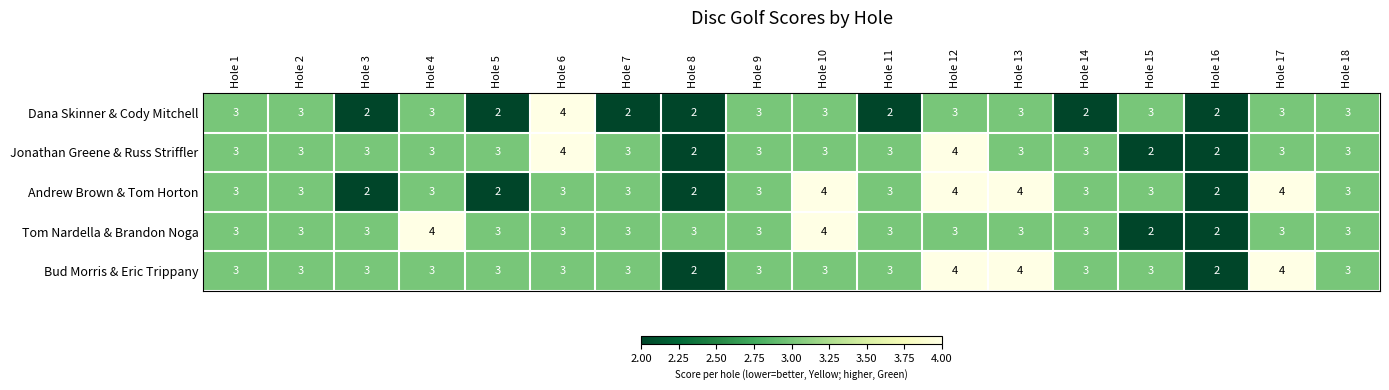

What value does the Bud Morris & Eric Trippany series have at Hole 13?

4